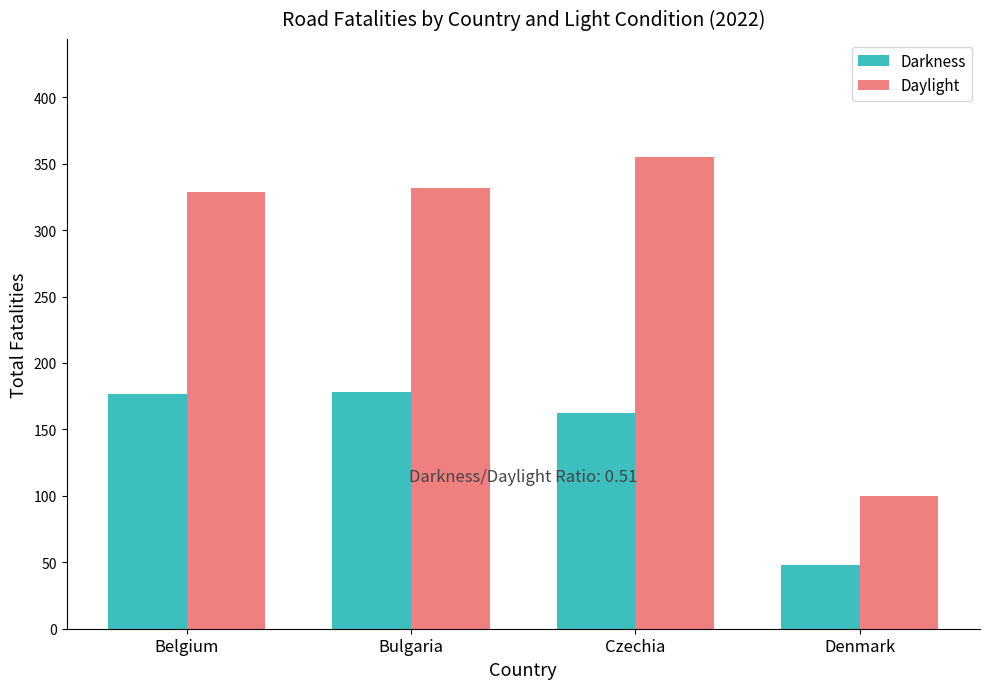

What is the difference between the maximum and minimum values in the Daylight series?

255